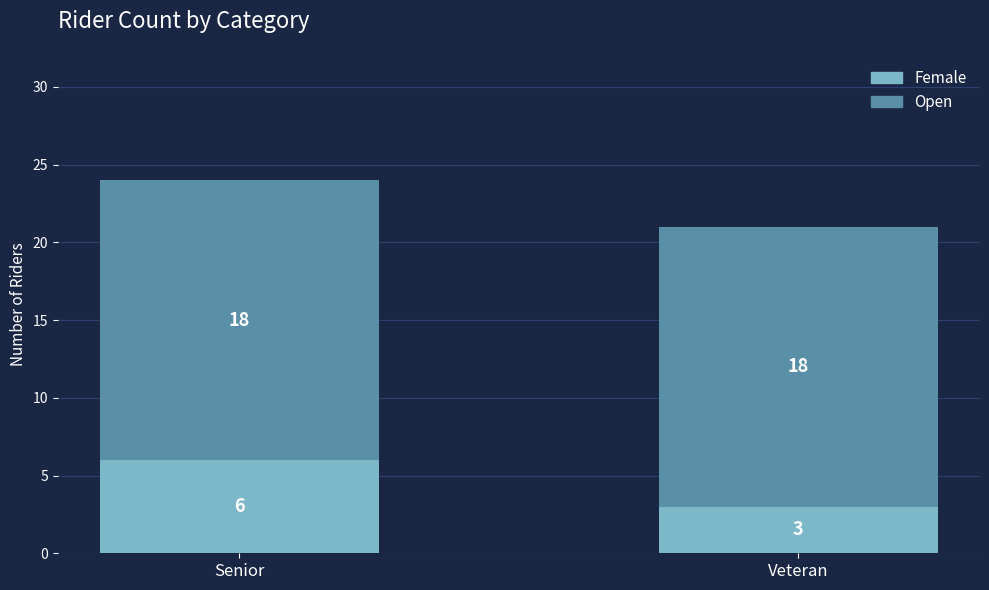

What is the sum of all Female values?

9